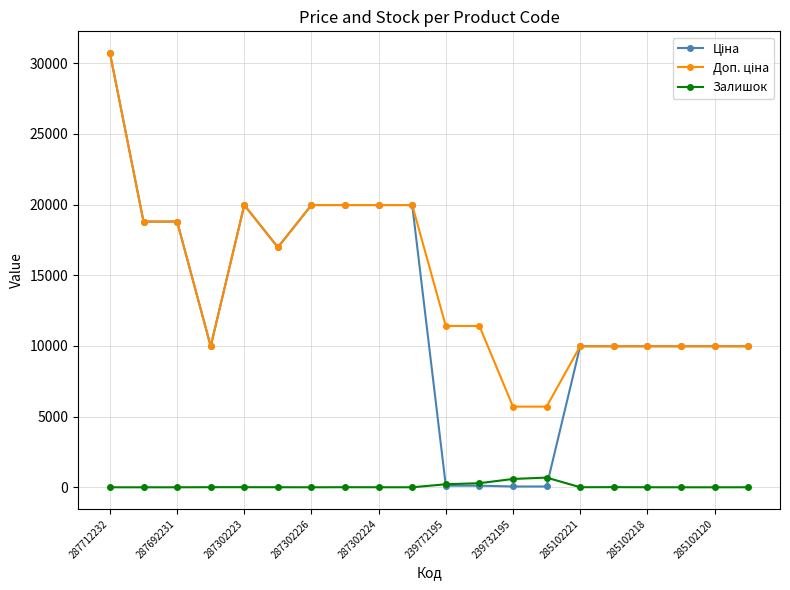

What is the greatest value displayed?

30717.1